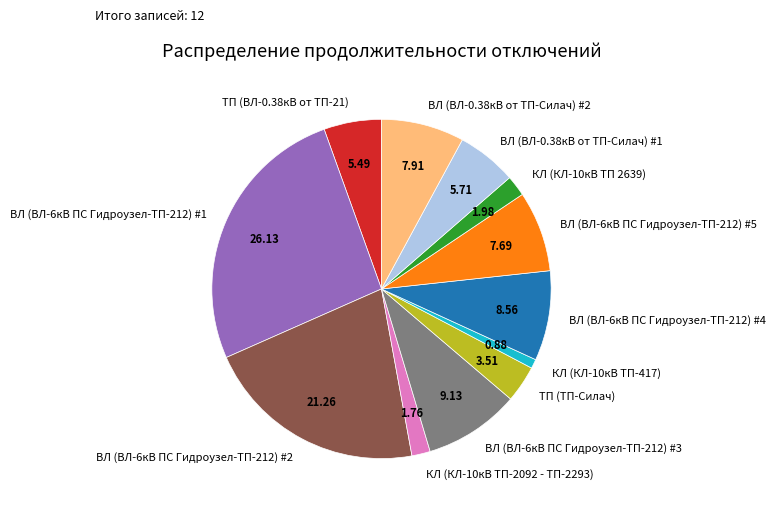

Is it true that ВЛ (ВЛ-6кВ ПС Гидроузел-ТП-212) #3 is 17% of the pie?

False